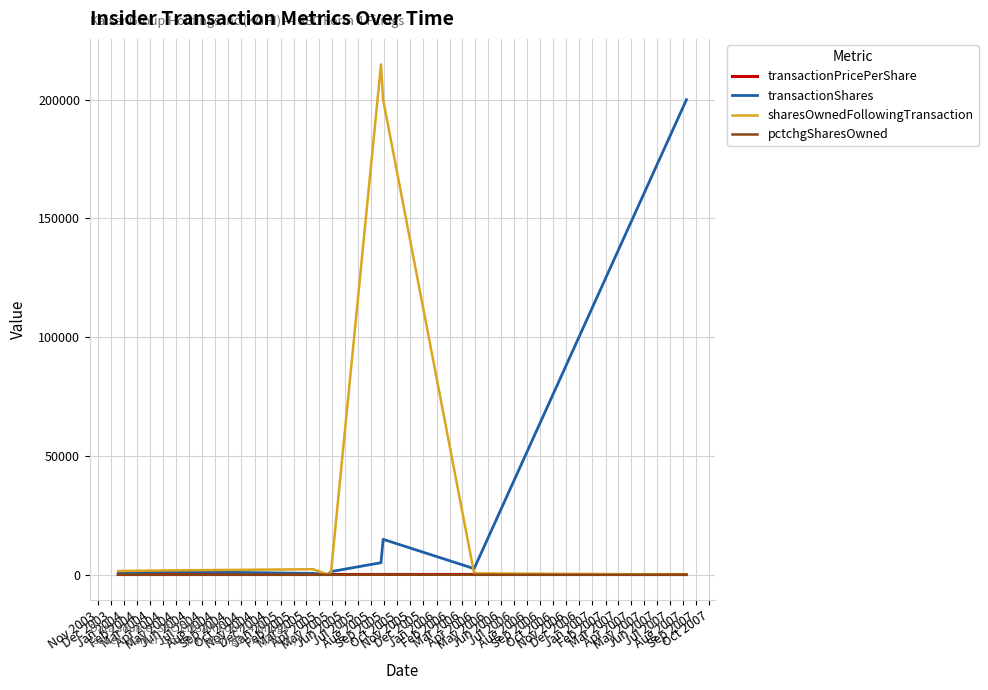

What is the difference between the maximum and minimum values in the transactionShares series?

199900.0